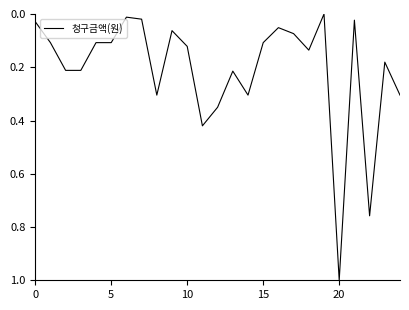

What is the sum of all values?

5.2